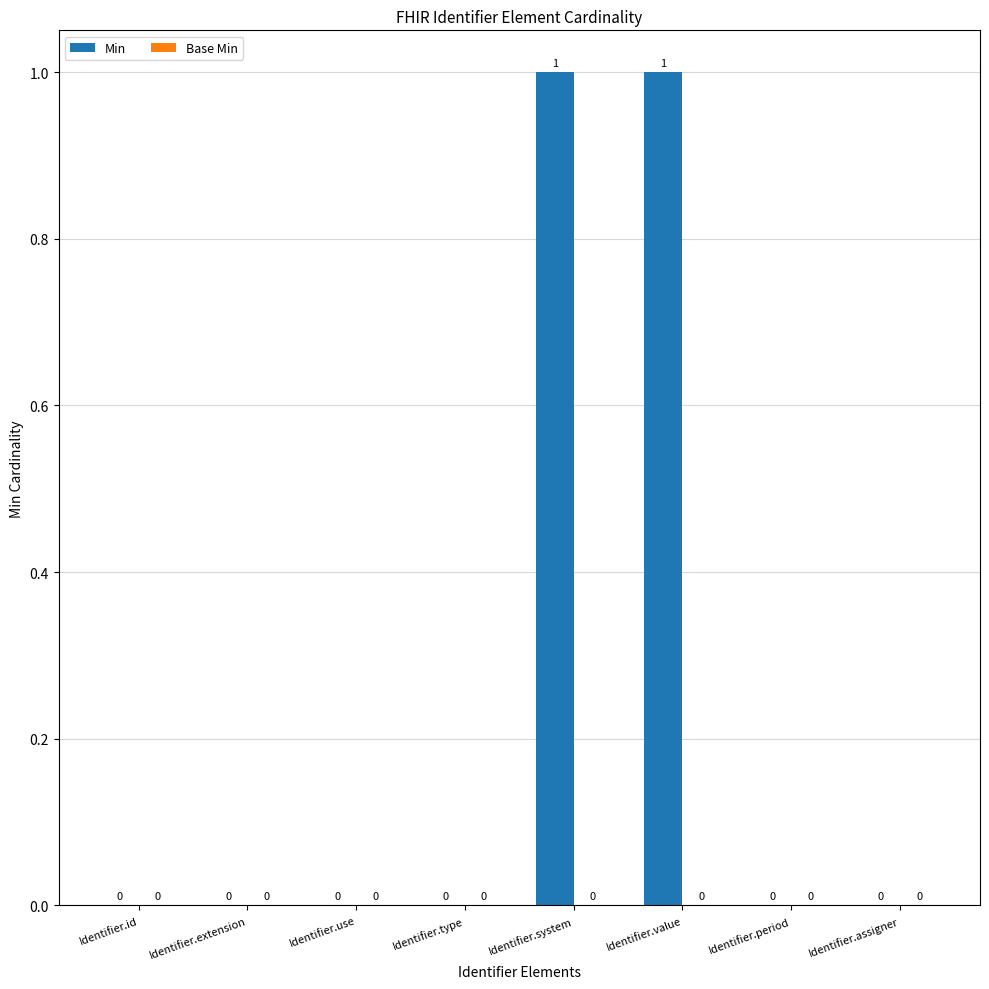

The value at Identifier.type is 0. True or false?

True